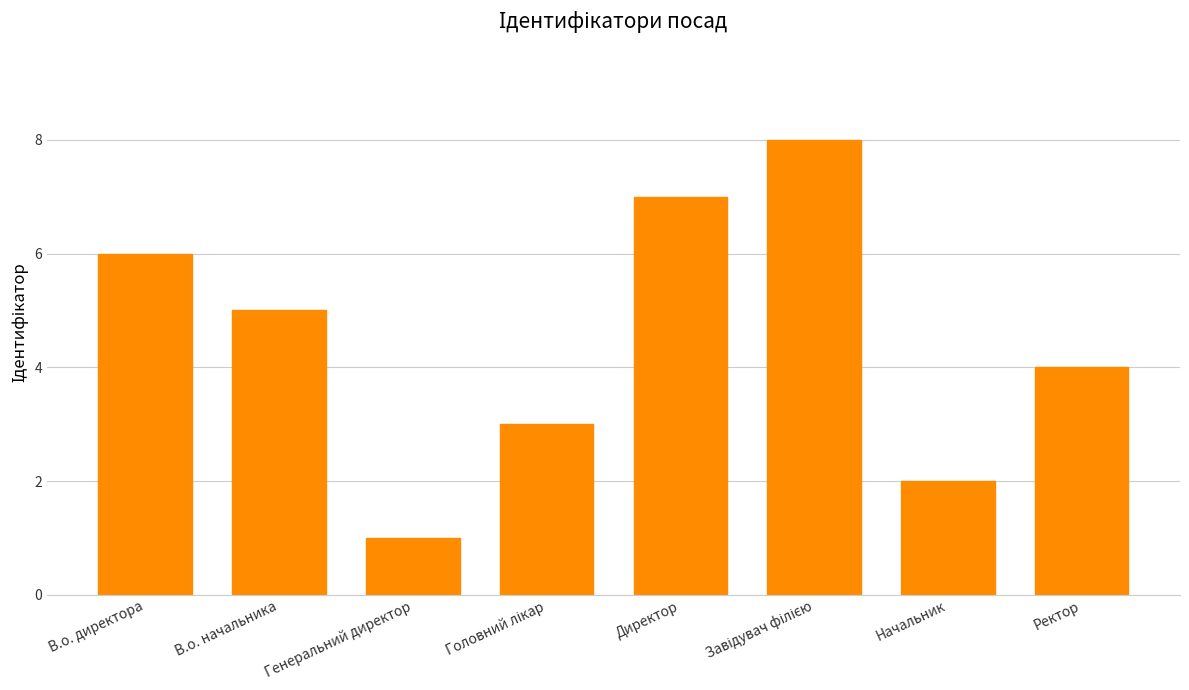

What is the greatest value displayed?

8